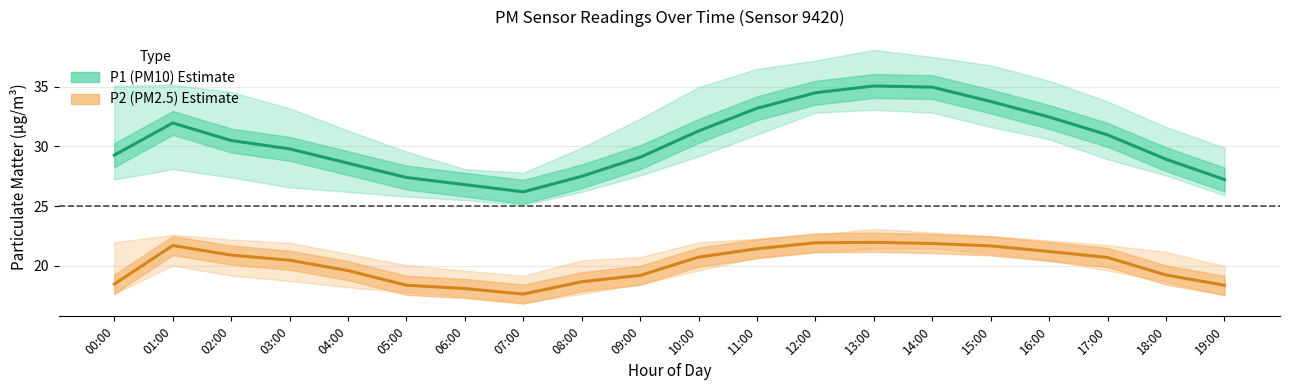

In P1 (PM10) estimate, how many points are higher than both neighbors (excluding endpoints)?

2